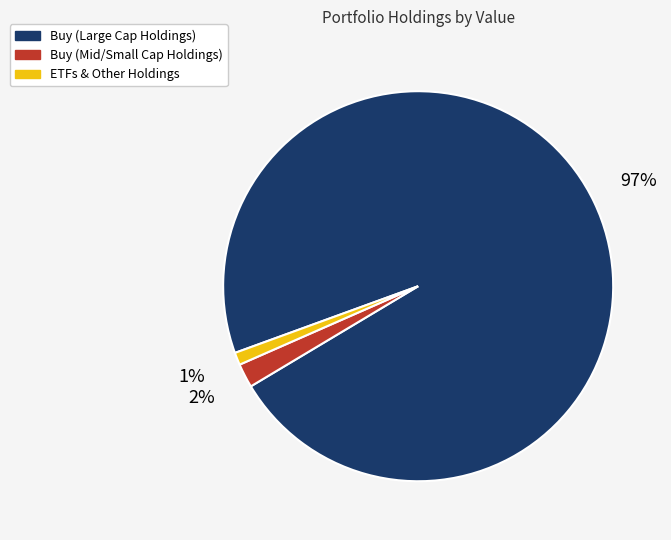

Does any single category account for the majority?

Yes